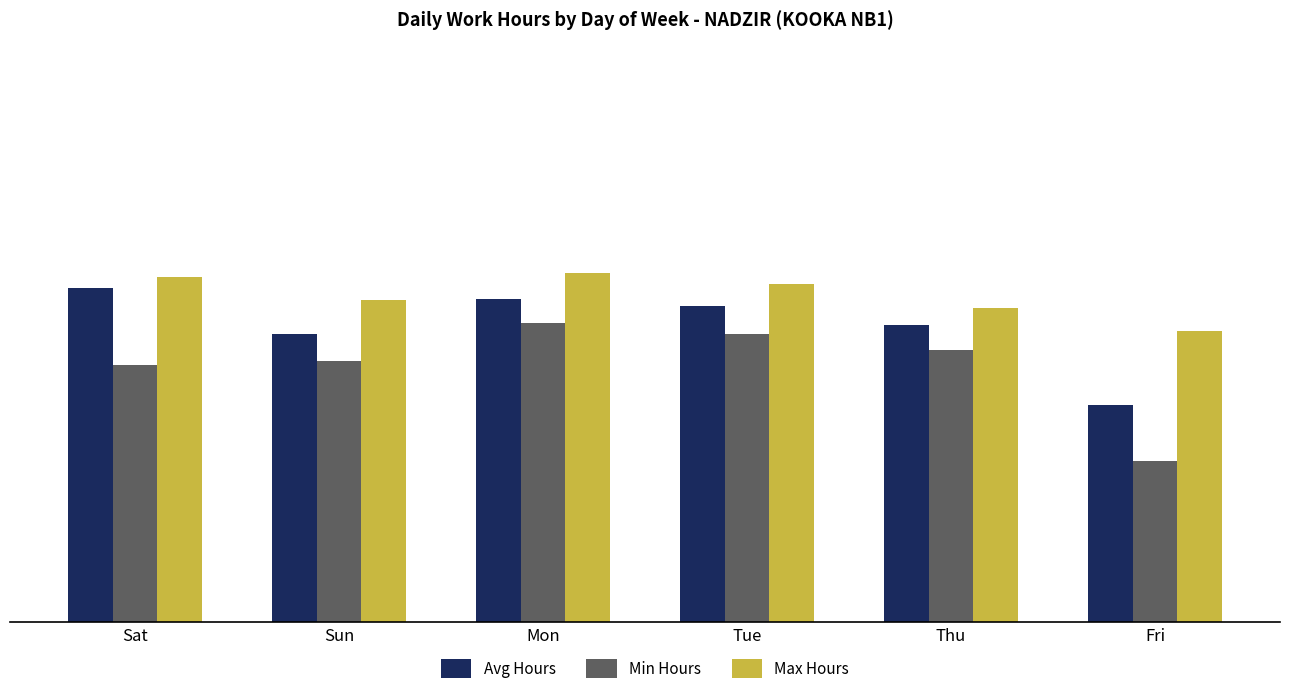

At which label does Min Hours first exceed 8?

Sat